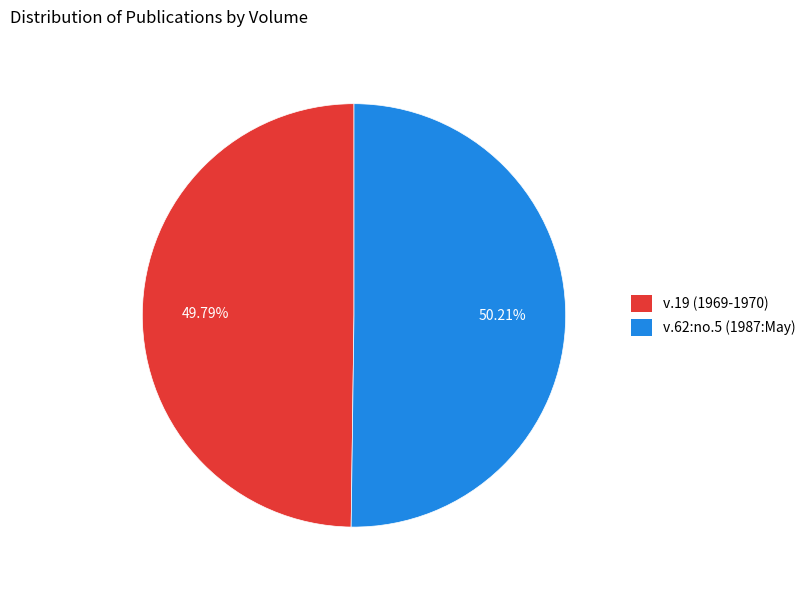

Combined, do v.19 (1969-1970) and v.62:no.5 (1987:May) account for over 50%?

Yes